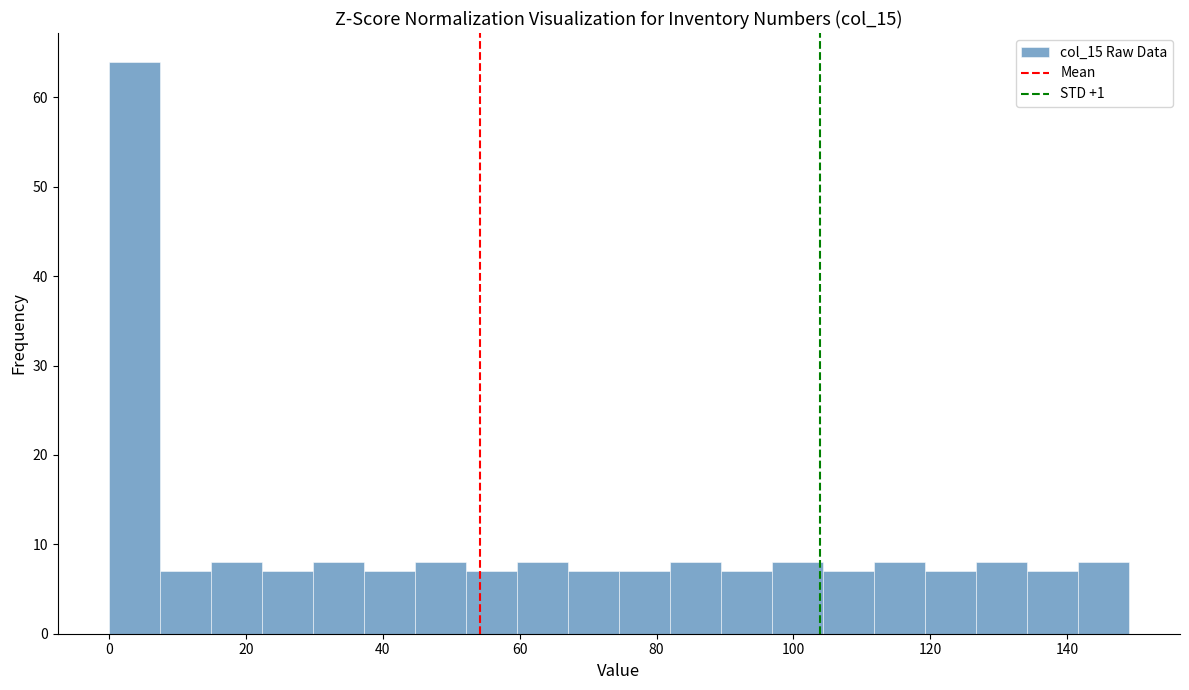

Around what value on the x-axis is the tallest bar? Give the approximate position of its centre, as read against the axis.

4